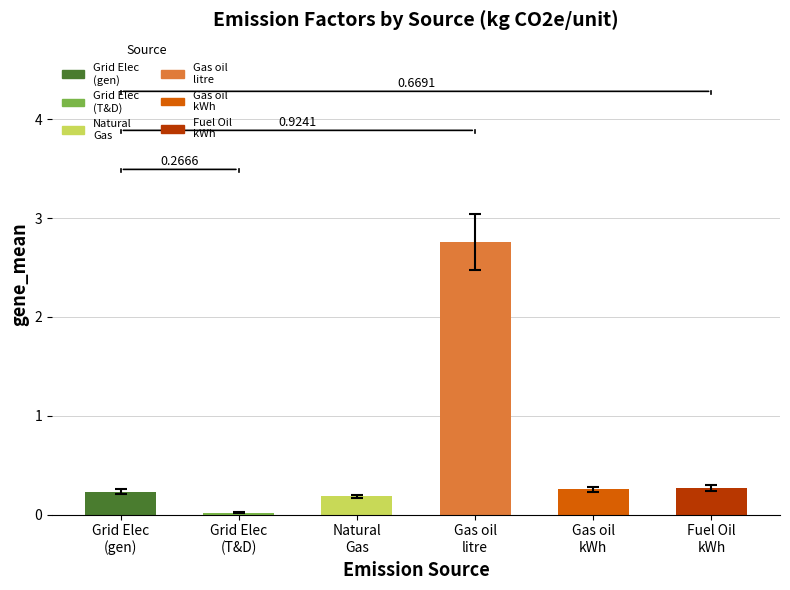

Reading right to left, what are all the values shown in this chart?

Fuel Oil
kWh=0.3	Gas oil
kWh=0.3	Gas oil
litre=2.8	Natural
Gas=0.2	Grid Elec
(T&D)=0.0	Grid Elec
(gen)=0.2